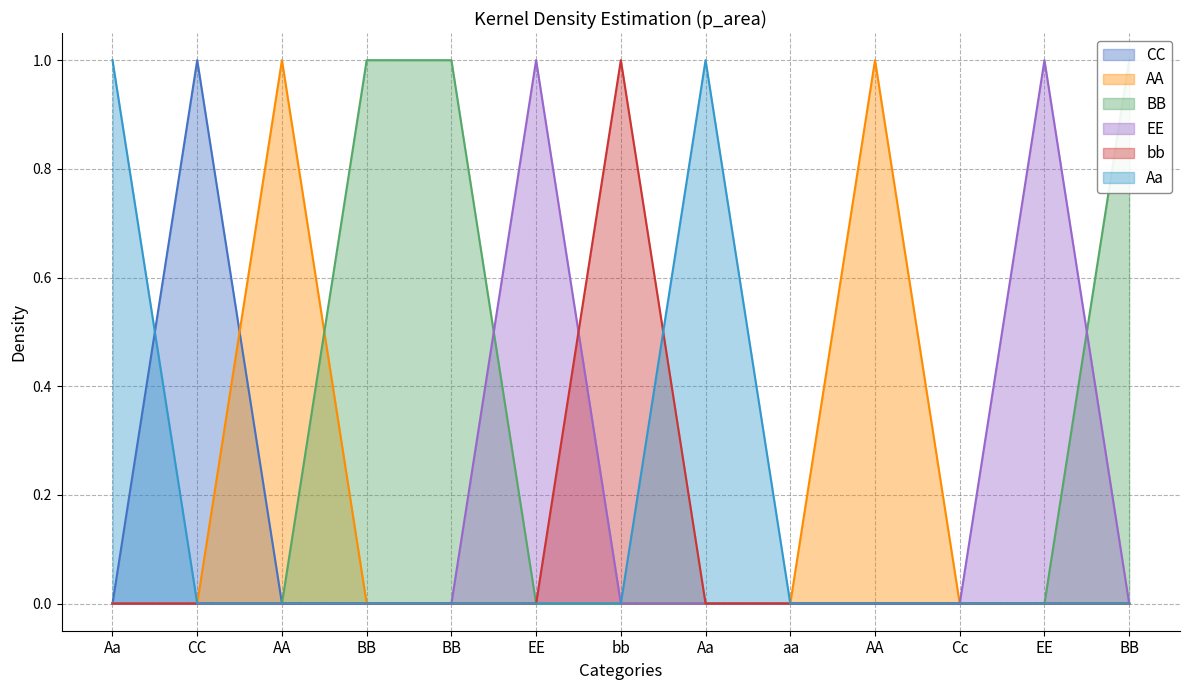

Is it true that CC equals 0 at bb?

True